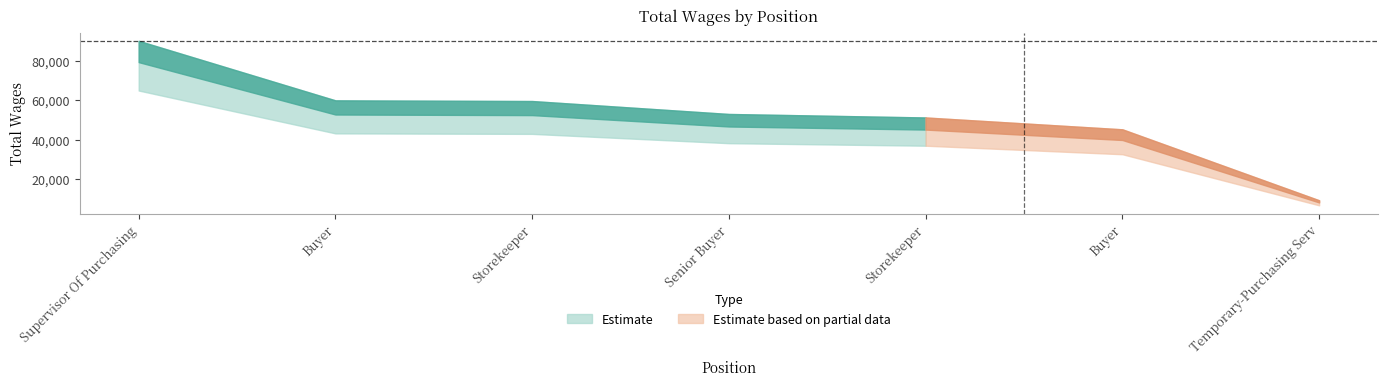

What is the minimum value shown in the chart?

9156